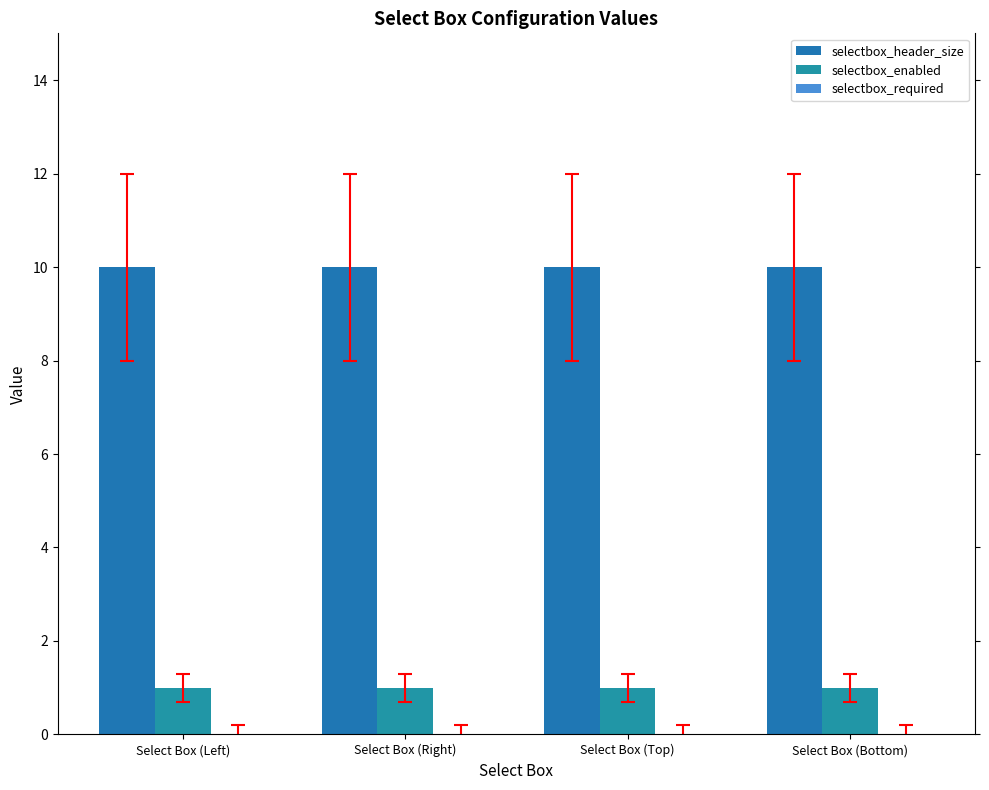

What position from the right is Select Box (Right)?

3